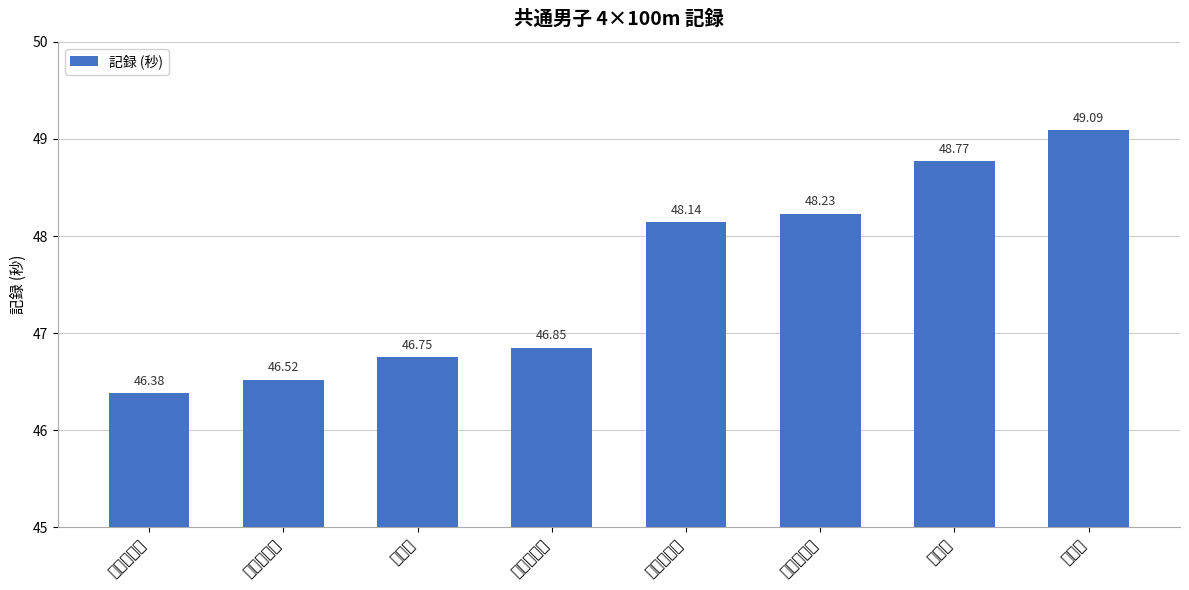

The chart shows a value of 48.8 at 清水中. True or false?

True